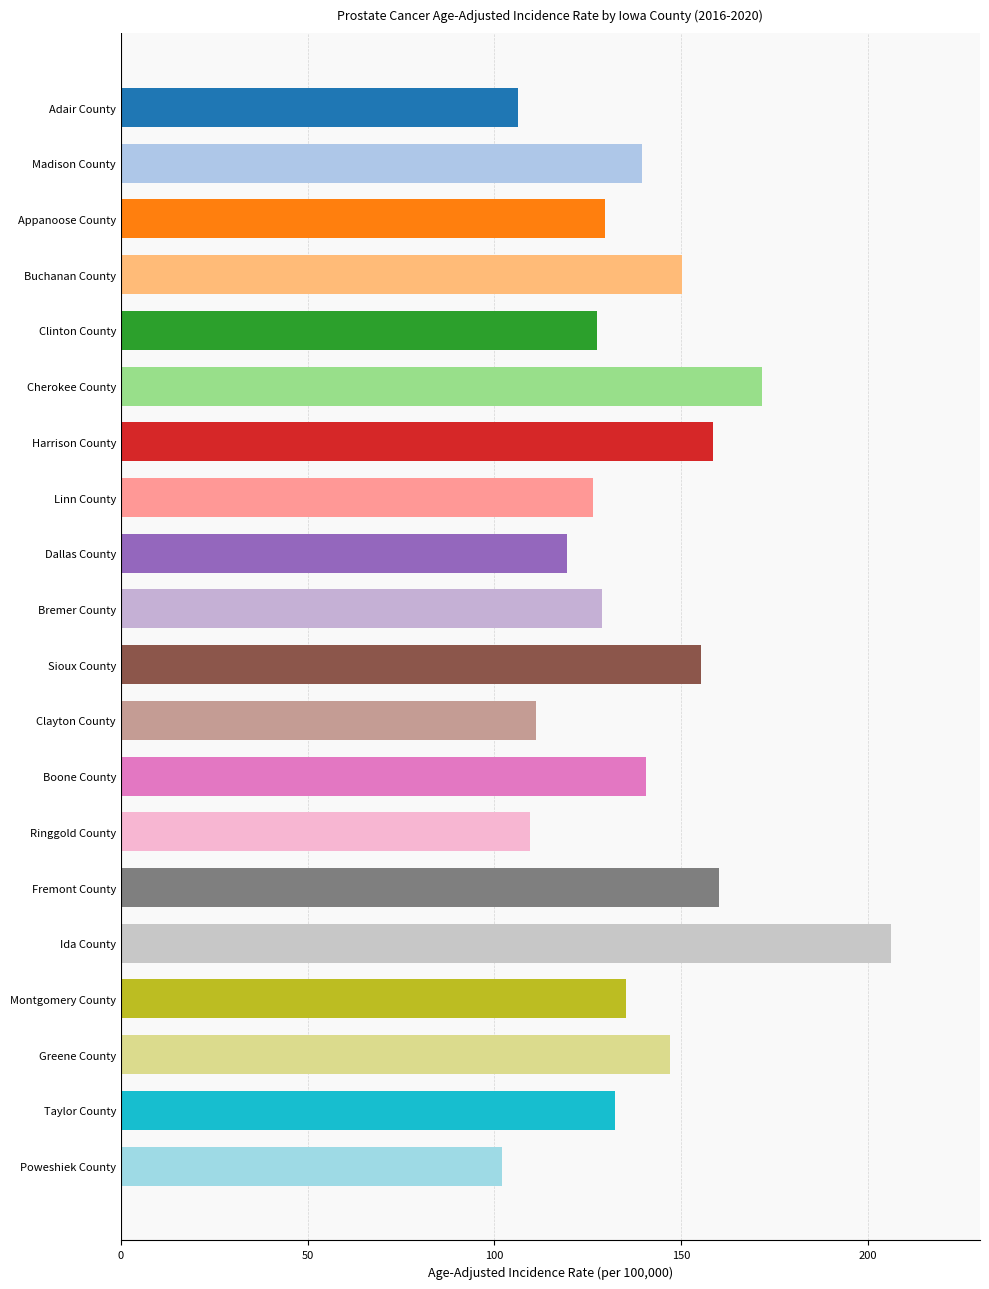

What is the sum of all values?

2757.7